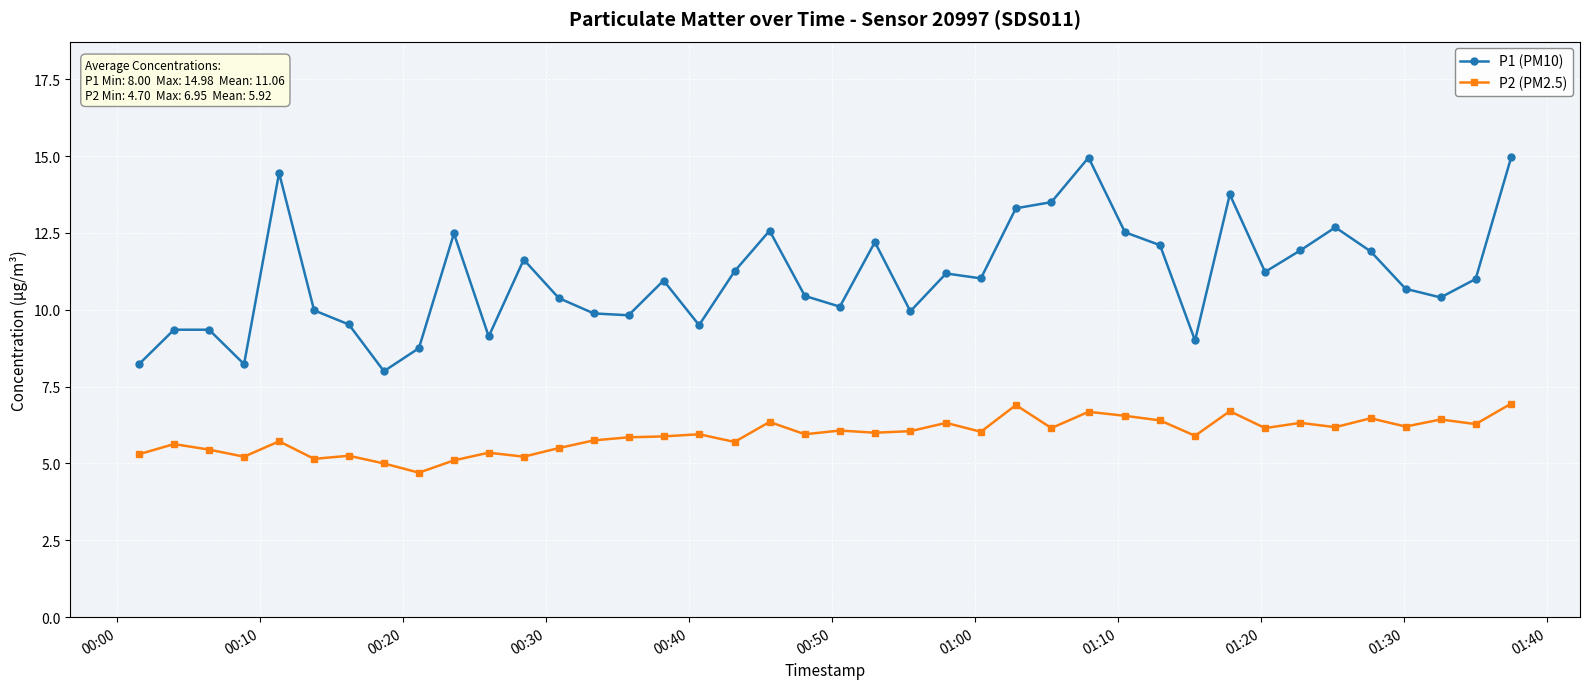

True or false: P2 (PM2.5) and P1 (PM10) cross at least once.

False